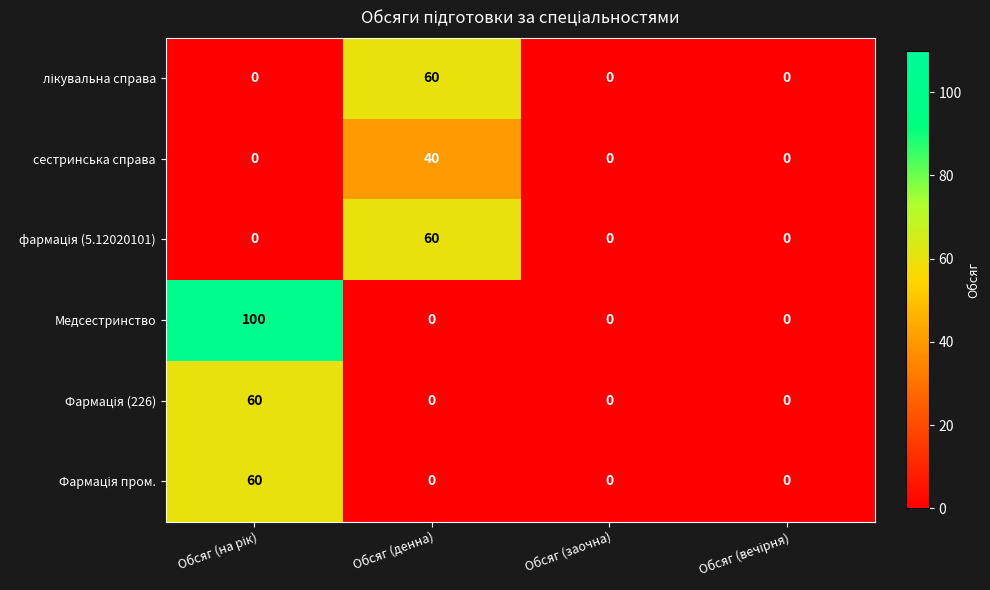

What is the maximum value shown in the chart?

100